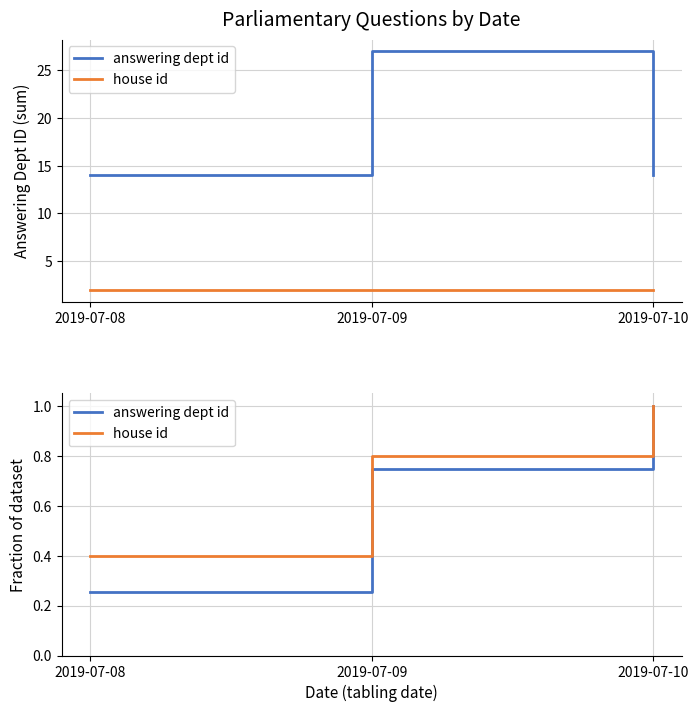

True or false: answering dept id has a value of 1.7 at 2019-07-10.

False